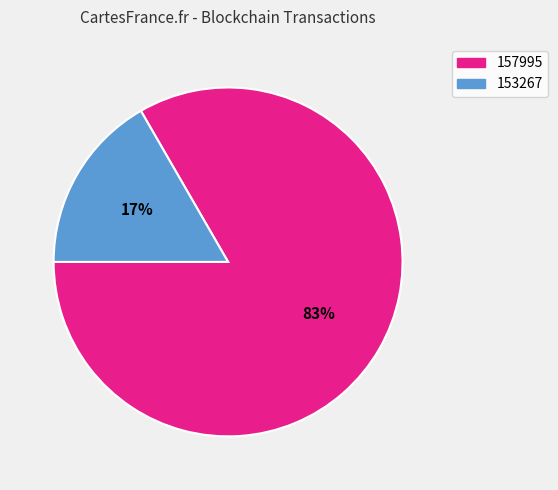

Which has a higher value, 157995 or 153267?

157995